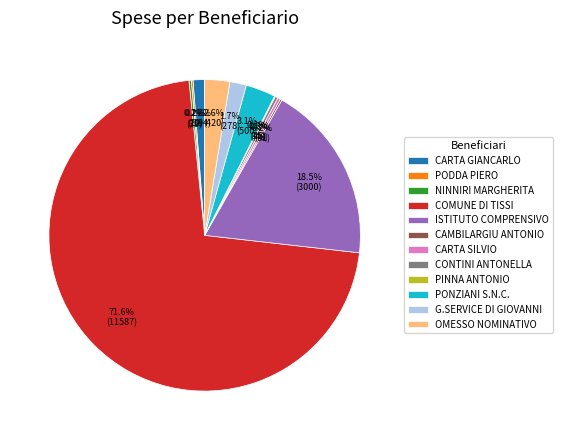

Which has a higher value, CARTA SILVIO or CARTA GIANCARLO?

CARTA GIANCARLO